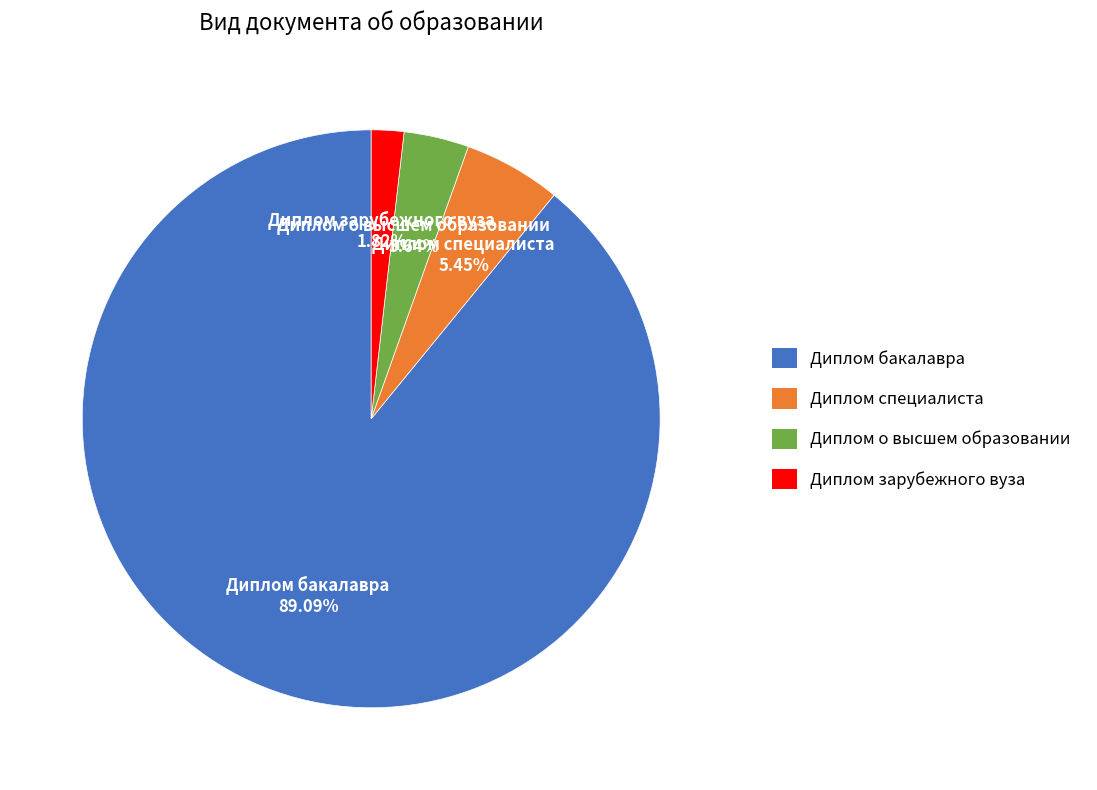

What percentage is NOT represented by Диплом зарубежного вуза?

98.2%